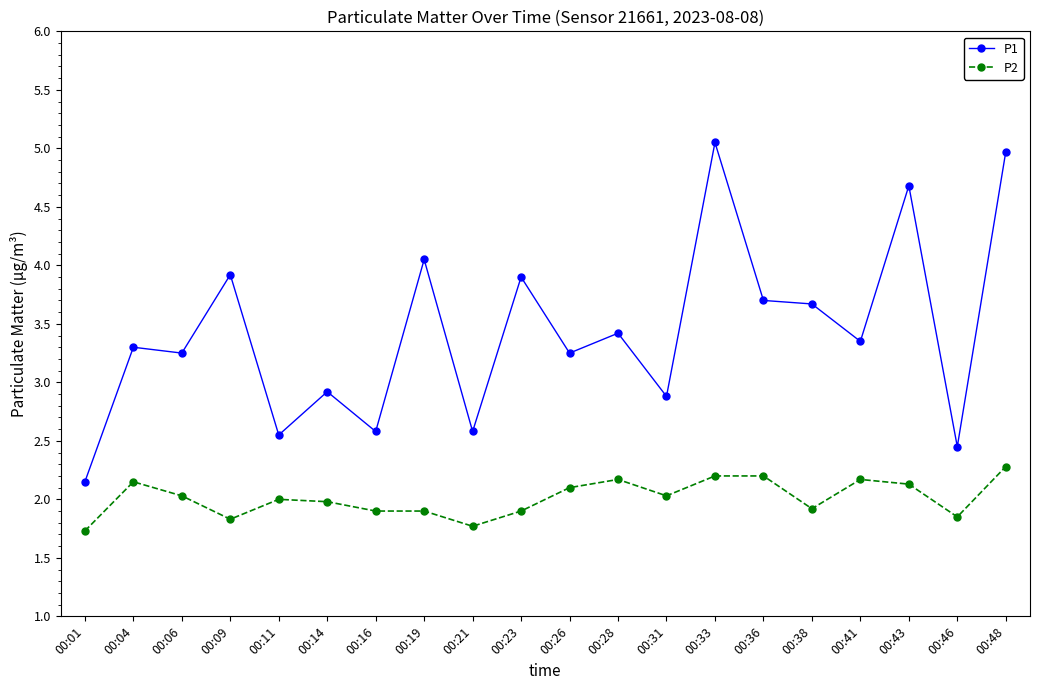

At which category does P2 reach its first local peak?

00:04